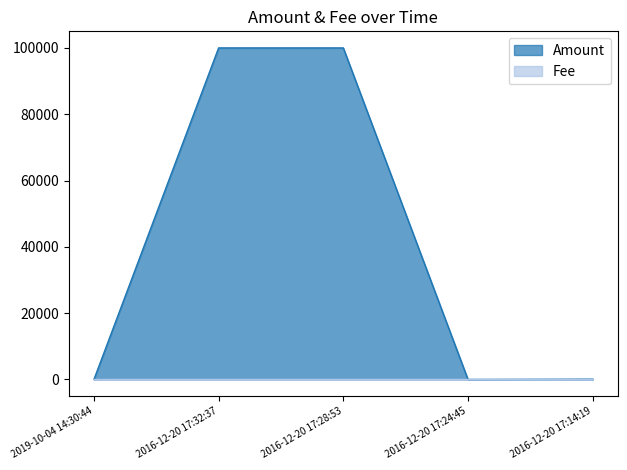

Which category has the highest value across all series?

2016-12-20 17:32:37